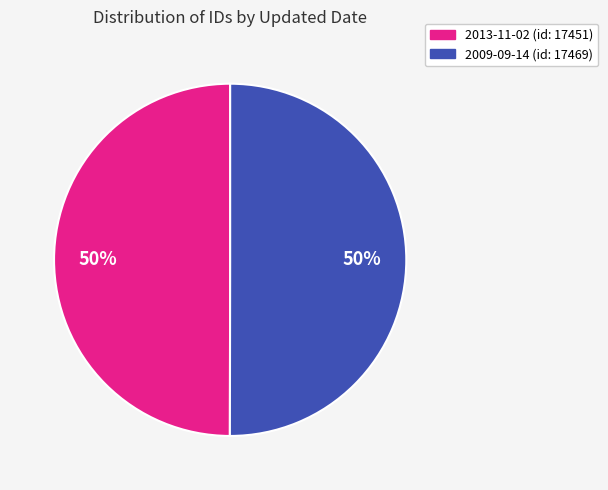

Do 2009-09-14 and 2013-11-02 together represent more than half of the pie?

Yes